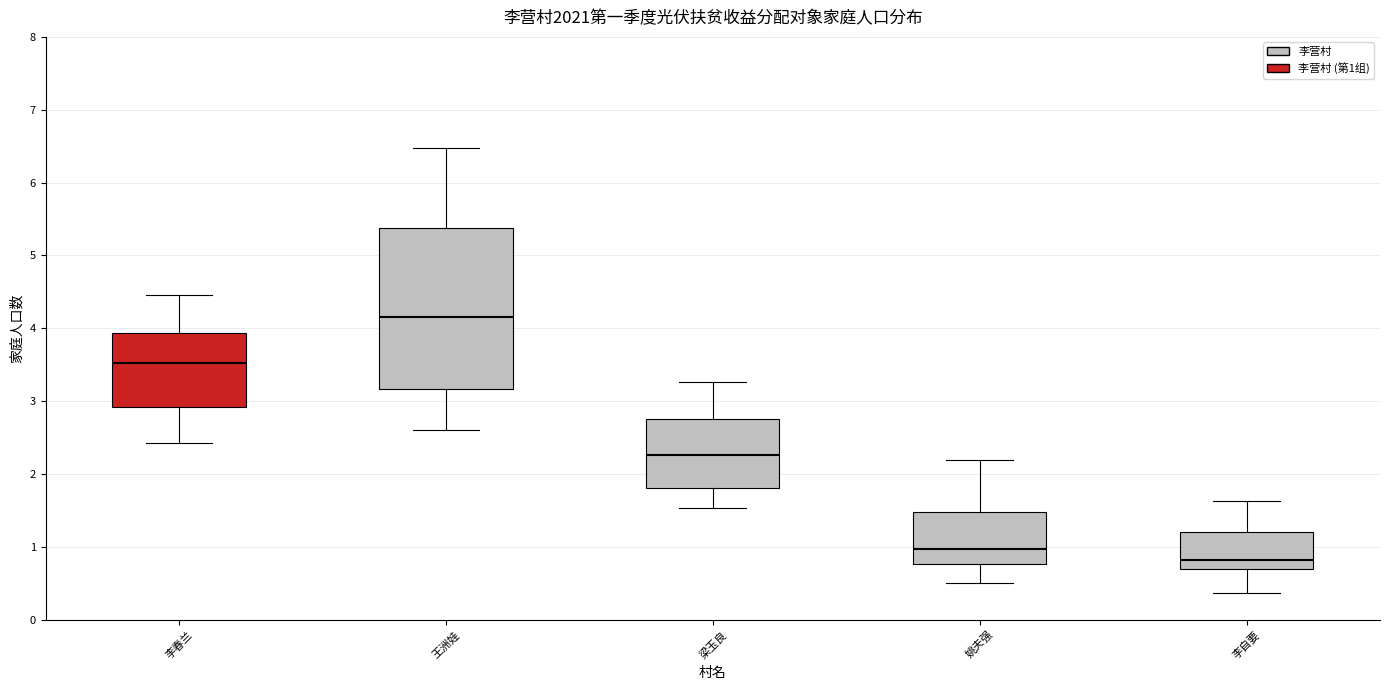

Reading left to right, read every box against the y-axis: the position of its median line, the range the box covers, and the ends of its whiskers. The values are not printed on the chart, so give them approximately, as read against the axis.

李春兰: median 3.5, box 2.9 to 3.9, whiskers 2.4 to 4.5
王洲娃: median 4.2, box 3.2 to 5.4, whiskers 2.6 to 6.5
梁玉良: median 2.3, box 1.8 to 2.8, whiskers 1.5 to 3.3
姚夫强: median 1.0, box 0.8 to 1.5, whiskers 0.5 to 2.2
李自要: median 0.8, box 0.7 to 1.2, whiskers 0.4 to 1.6